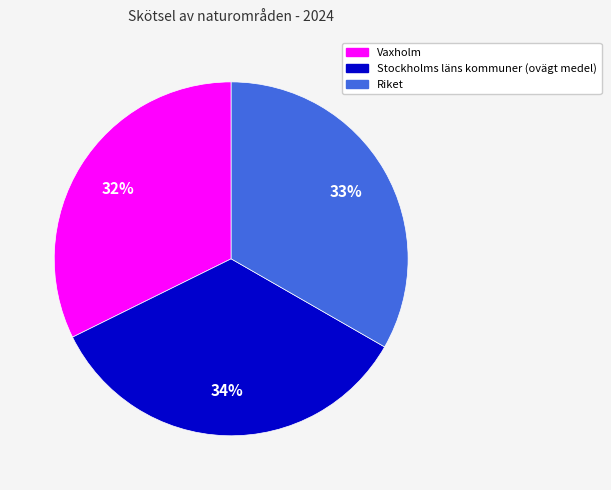

Is there a majority slice in this chart?

No